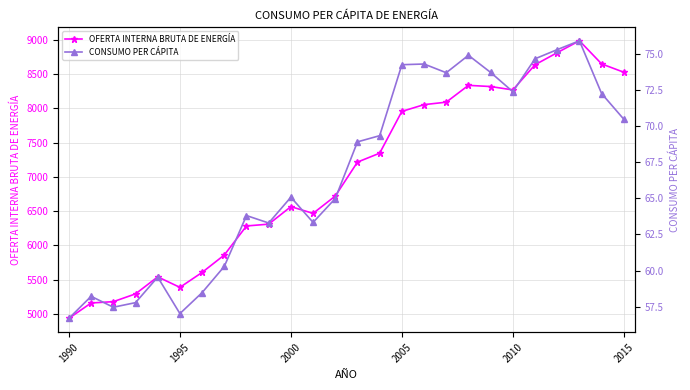

Which category has the lowest value in the OFERTA INTERNA BRUTA DE ENERGÍA series?

1990